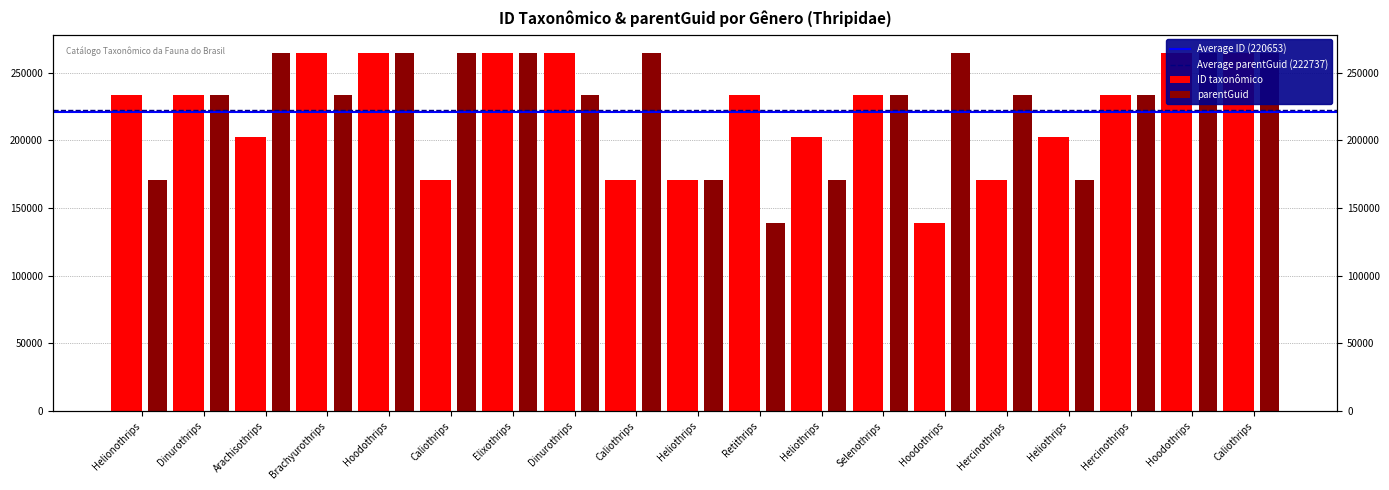

Which category has the highest value in the parentGuid series?

Hoodothrips